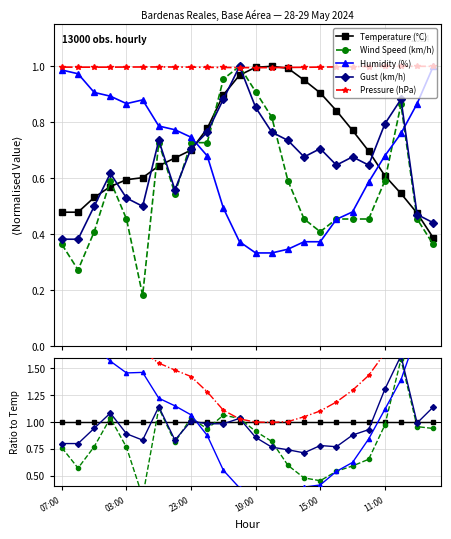

In Humidity (%), how many points are higher than both neighbors (excluding endpoints)?

1